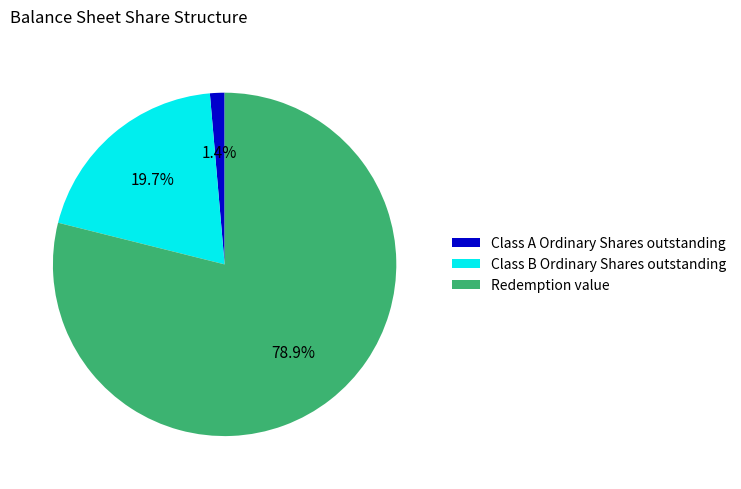

True or false: Class A Ordinary Shares outstanding accounts for 11% of the total.

False